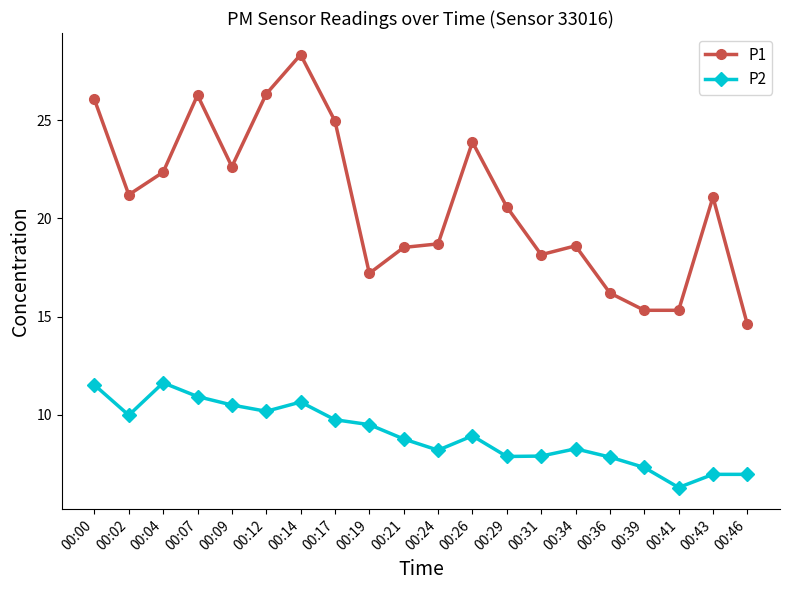

At which category does P1 reach its first local valley?

00:02